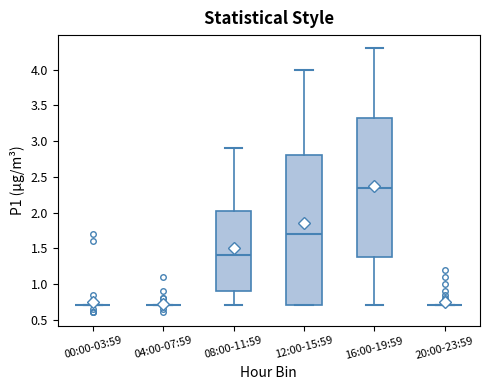

Reading left to right, transcribe this box plot: for each box, give where its median line is, the range the box spans, and where its two whiskers end, as read against the y-axis. The values are not printed on the chart, so give them approximately, as read against the axis.

00:00-03:59: box collapsed to a line at 0.70, whiskers 0.70 to 0.70
04:00-07:59: box collapsed to a line at 0.70, whiskers 0.70 to 0.70
08:00-11:59: median 1.40, box 0.90 to 2.05, whiskers 0.70 to 2.90
12:00-15:59: median 1.70, box 0.70 to 2.80, whiskers 0.70 to 4.00
16:00-19:59: median 2.35, box 1.40 to 3.35, whiskers 0.70 to 4.30
20:00-23:59: box collapsed to a line at 0.70, whiskers 0.70 to 0.70